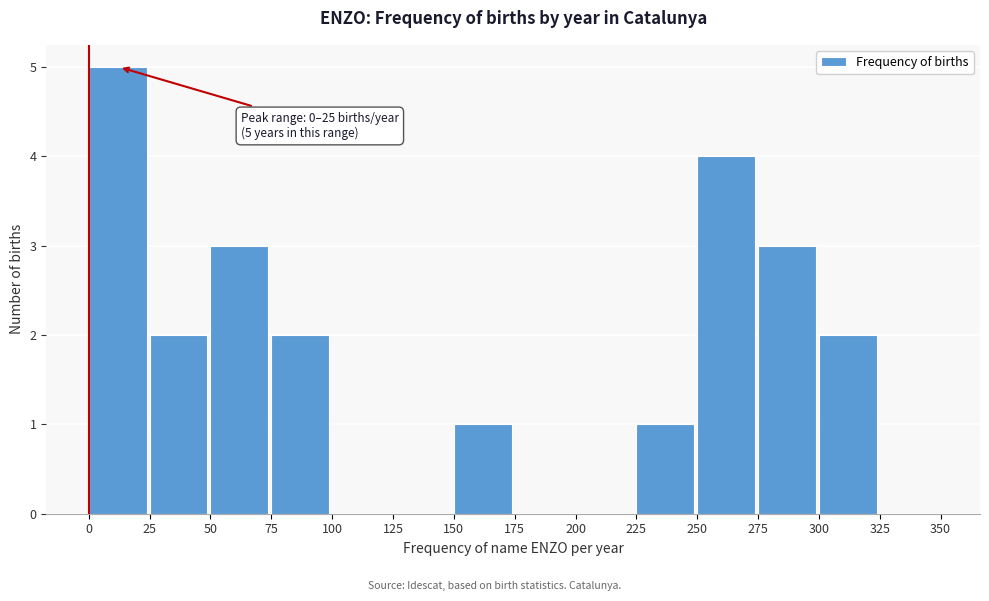

Which range on the x-axis has the tallest bar?

0 to 25